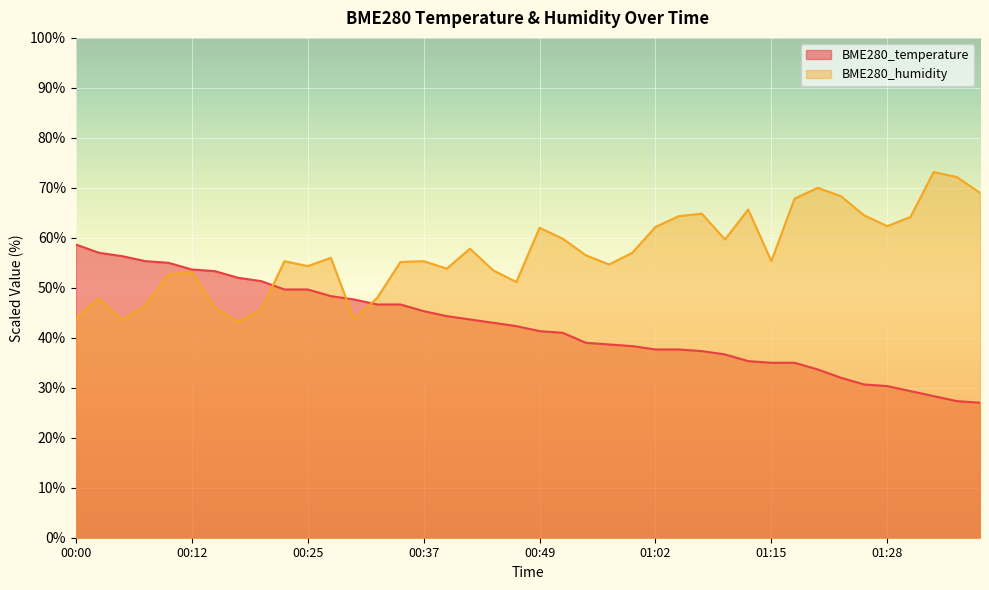

Reading left to right, transcribe all the data shown in this chart.

BME280_temperature: 00:00=58.7	00:02=57.0	00:05=56.3	00:07=55.3	00:10=55.0	00:12=53.7	00:15=53.3	00:17=52.0	00:20=51.3	00:22=49.7	00:25=49.7	00:27=48.3	00:30=47.7	00:32=46.7	00:35=46.7	00:37=45.3	00:40=44.3	00:42=43.7	00:44=43.0	00:47=42.3	00:49=41.3	00:52=41.0	00:54=39.0	00:57=38.7	00:59=38.3	01:02=37.7	01:04=37.7	01:07=37.3	01:10=36.7	01:12=35.3	01:15=35.0	01:17=35.0	01:20=33.7	01:23=32.0	01:26=30.7	01:28=30.3	01:31=29.3	01:34=28.3	01:36=27.3	01:39=27.0
BME280_humidity: 00:00=44.0	00:02=47.8	00:05=43.5	00:07=46.5	00:10=52.7	00:12=53.2	00:15=46.0	00:17=43.2	00:20=45.7	00:22=55.3	00:25=54.3	00:27=56.0	00:30=43.7	00:32=48.0	00:35=55.2	00:37=55.3	00:40=53.8	00:42=57.8	00:44=53.5	00:47=51.2	00:49=62.0	00:52=59.8	00:54=56.5	00:57=54.7	00:59=57.0	01:02=62.2	01:04=64.3	01:07=64.8	01:10=59.7	01:12=65.7	01:15=55.3	01:17=67.8	01:20=70.0	01:23=68.3	01:26=64.5	01:28=62.3	01:31=64.2	01:34=73.2	01:36=72.2	01:39=69.0